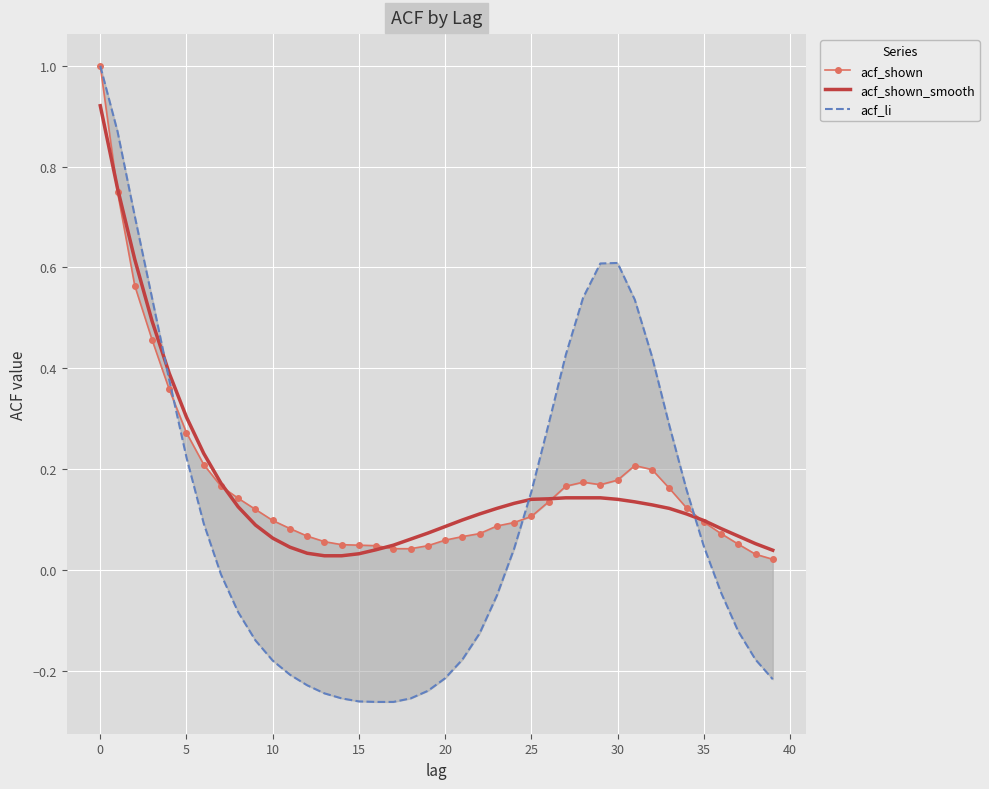

True or false: acf_shown_smooth has a value of 0.3 at 0.

False